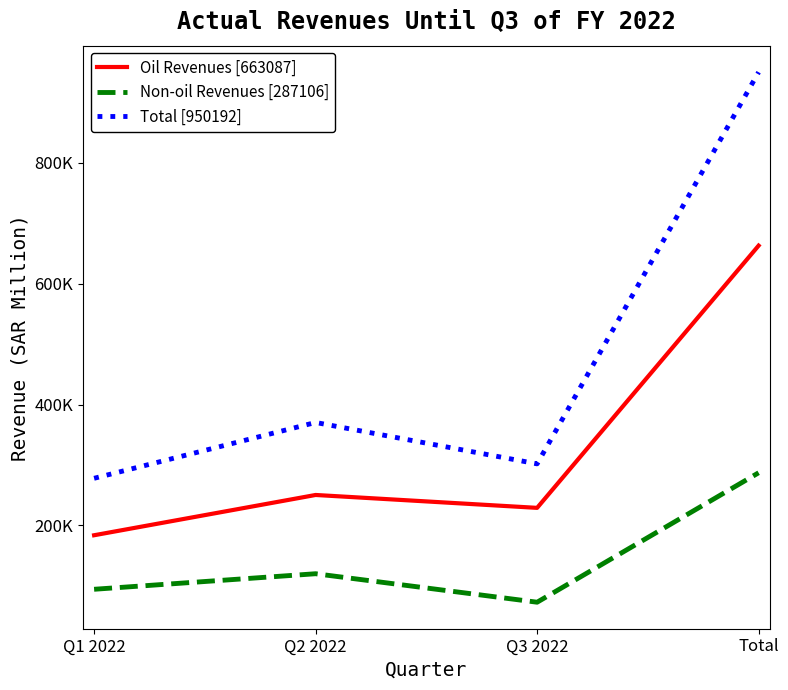

At which category does Non-oil Revenues [287106] reach its first local peak?

Q2 2022